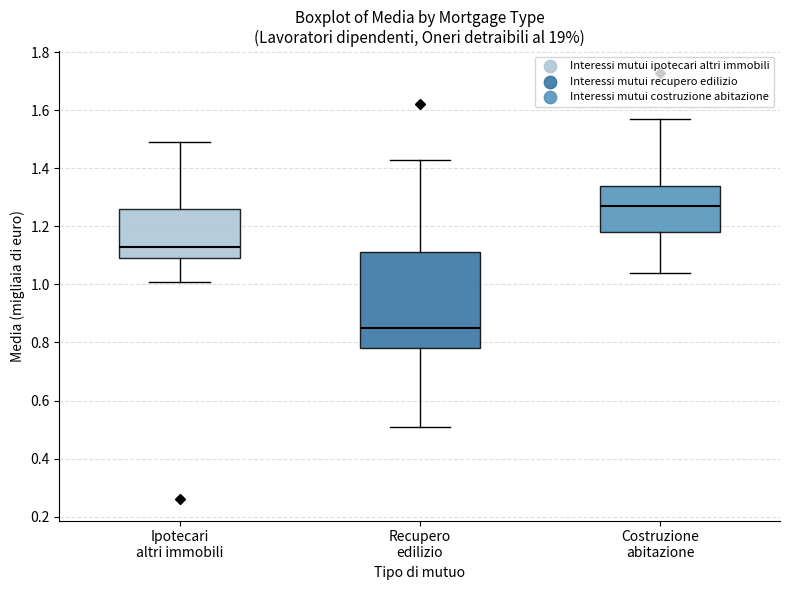

Where does the median line of the box for Ipotecari altri immobili sit on the y-axis? The values are not printed on the chart, so give them approximately, as read against the axis.

1.14